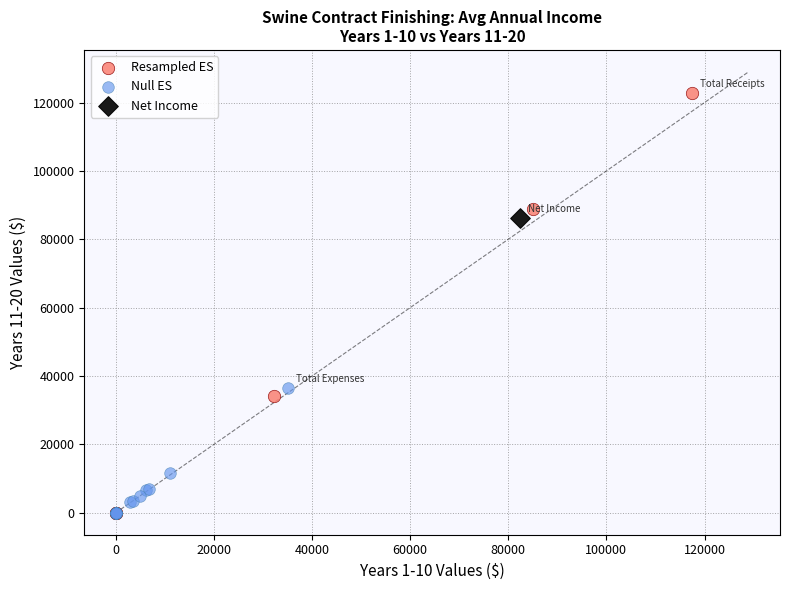

What are all the series names shown in the legend?

Resampled ES, Null ES, Net Income